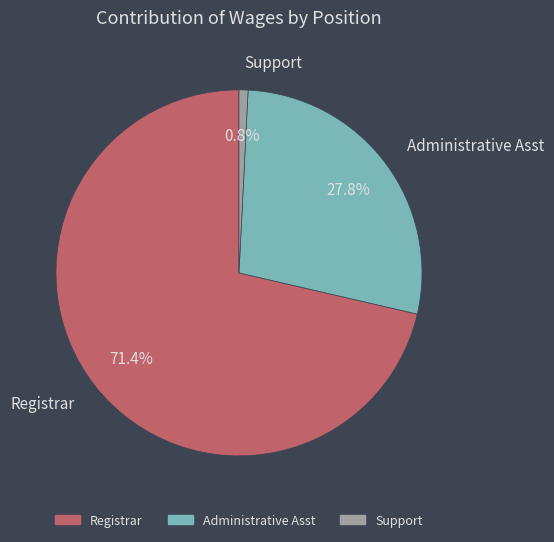

What percentage is the Administrative Asst slice, to the nearest percent?

28%